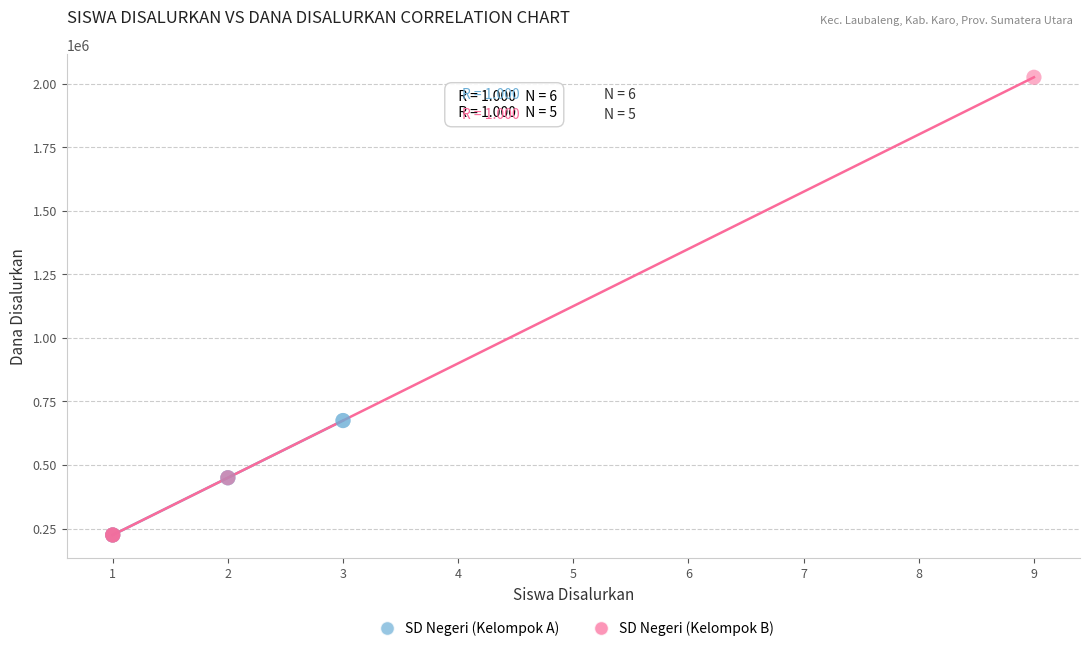

Which series reaches the maximum Y coordinate?

SD Negeri (Kelompok B)